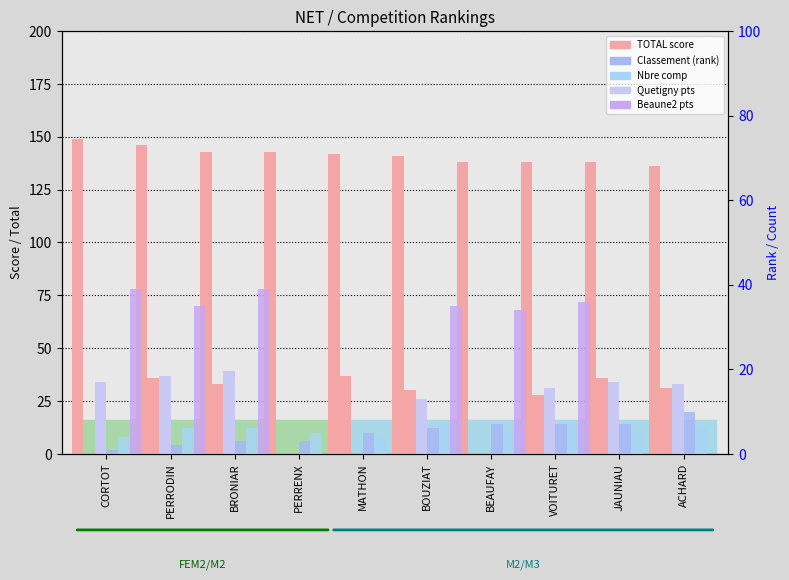

Reading right to left, what are all the values shown in this chart?

TOTAL: 136	138	138	138	141	142	143	143	146	149
Quetigny: 31	36	28	0	30	37	0	33	36	0
Chassagne: 33	34	31	0	26	0	0	39	37	34
Classement: 10	7	7	7	6	5	3	3	2	1
Nbre comp: 6	5	7	5	7	4	5	6	6	4
Beaune2: 0	0	36	34	35	0	0	39	35	39